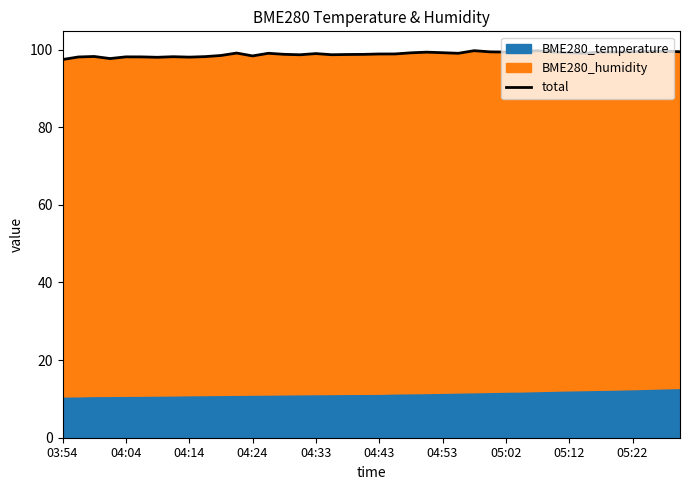

Reading right to left, list all the values displayed in this chart.

99.4	99.6	99.5	99.5	99.3	99.4	99.0	99.2	99.3	99.7	99.5	99.3	99.4	99.7	99.0	99.2	99.3	99.2	98.9	98.9	98.8	98.7	98.7	98.9	98.7	98.8	99.0	98.3	99.1	98.5	98.2	98.0	98.2	98.0	98.1	98.1	97.7	98.2	98.1	97.4